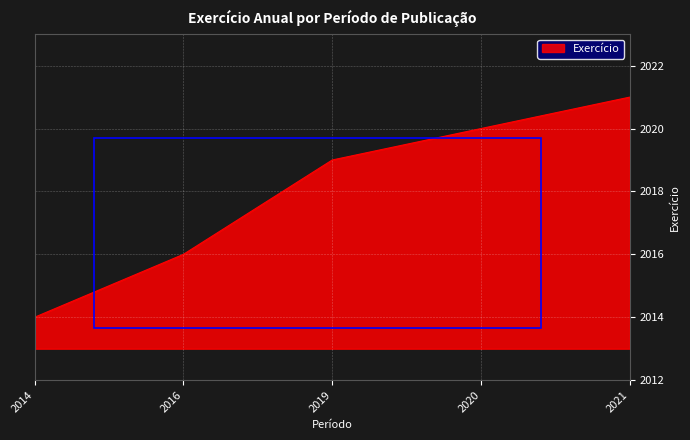

What is the approximate value at 2014?

2014